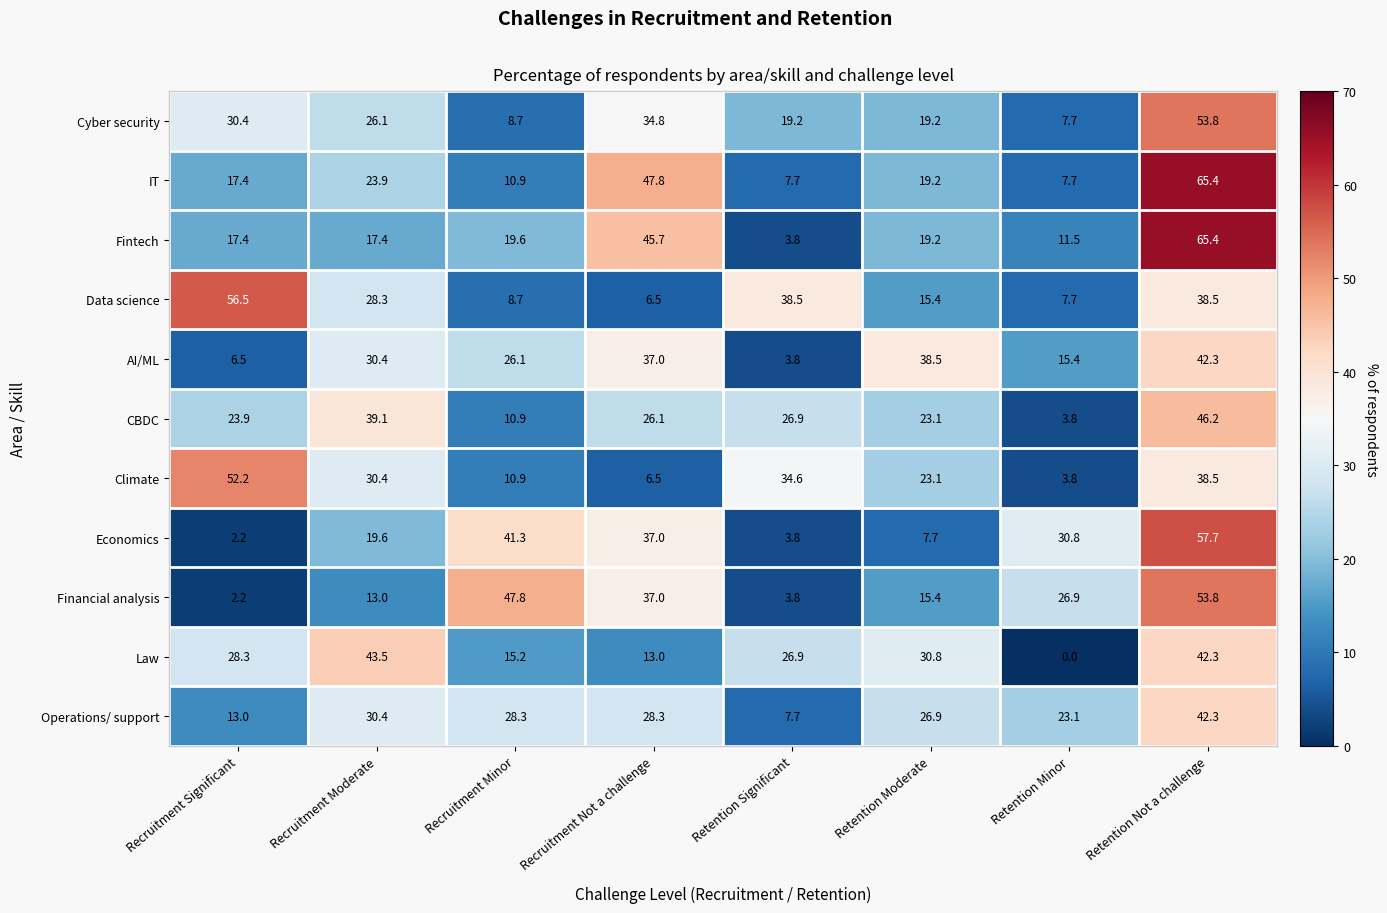

What is the total value across all series at Retention Moderate?

238.5